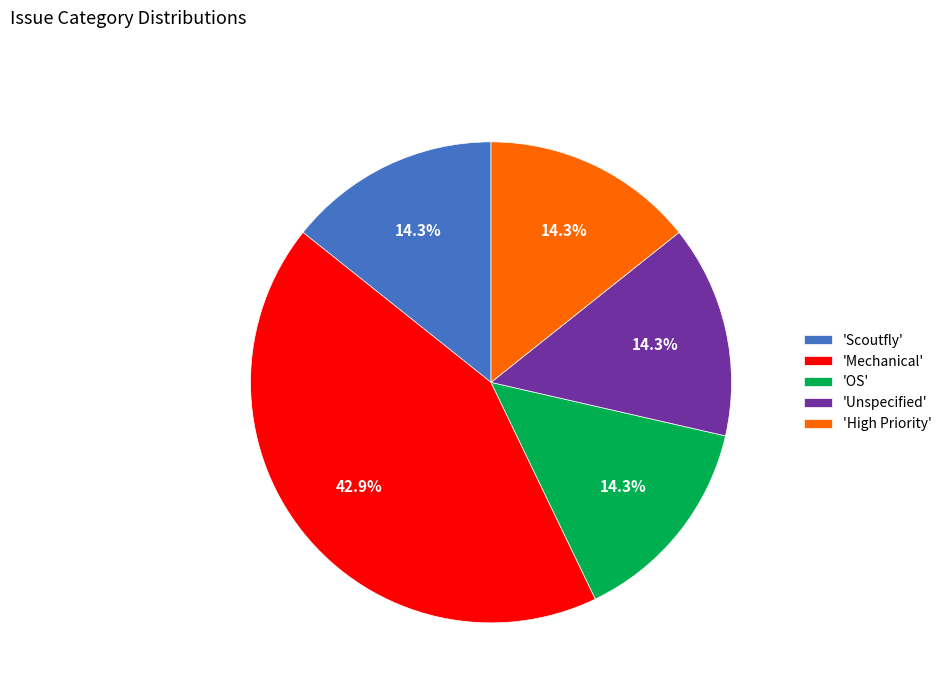

To the nearest percent, what is the difference between the largest and smallest slice percentages?

29%